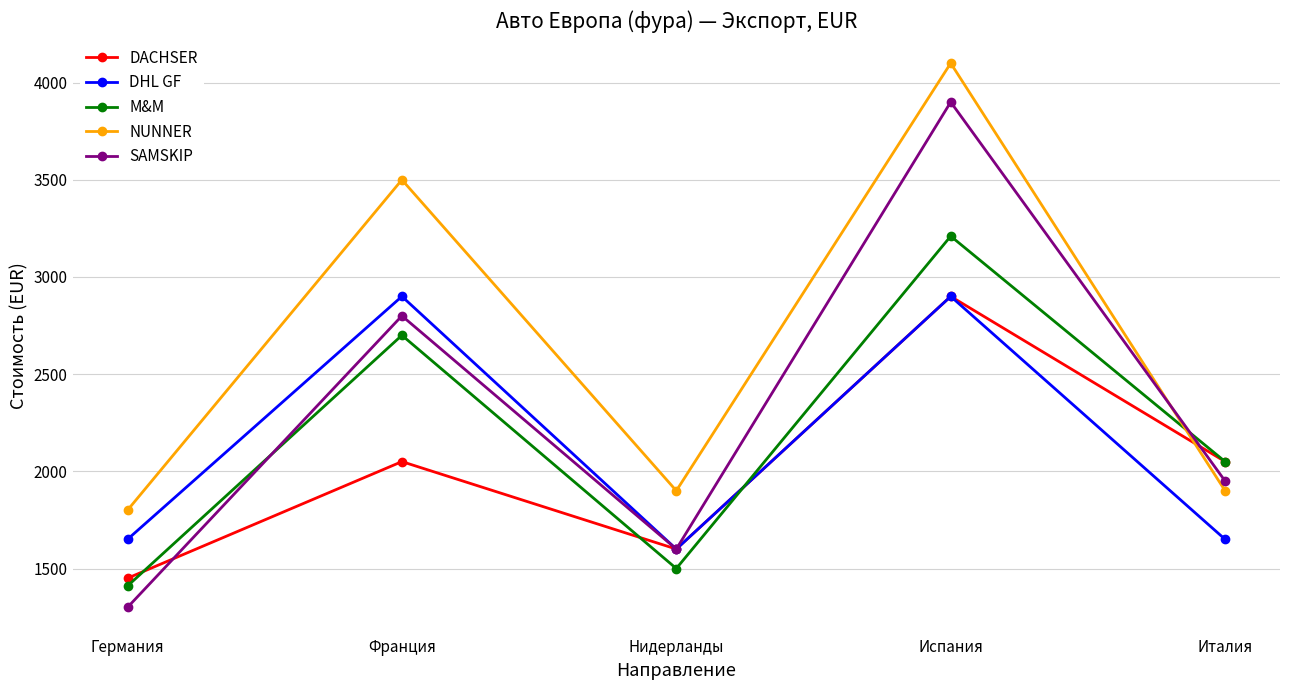

What is the difference between the SAMSKIP values at Германия and Франция?

1500